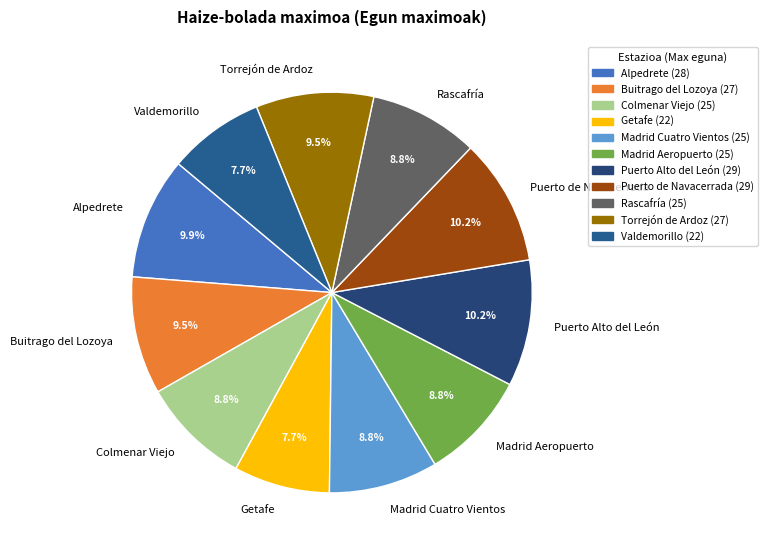

What percentage is NOT represented by Madrid Aeropuerto?

91.2%